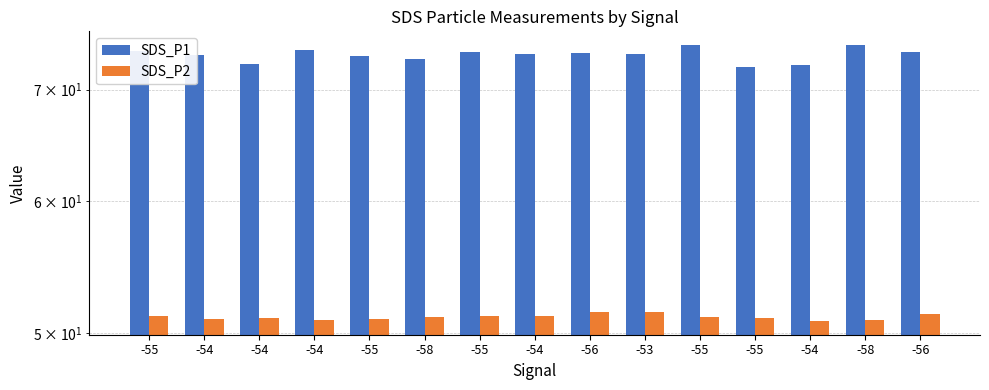

Reading left to right, extract all data points from this chart.

SDS_P1: 73.8	73.5	72.5	73.9	73.4	73.1	73.8	73.6	73.6	73.5	74.4	72.2	72.4	74.5	73.8
SDS_P2: 51.1	51.0	51.0	50.9	51.0	51.1	51.1	51.2	51.5	51.5	51.1	51.0	50.8	50.9	51.3